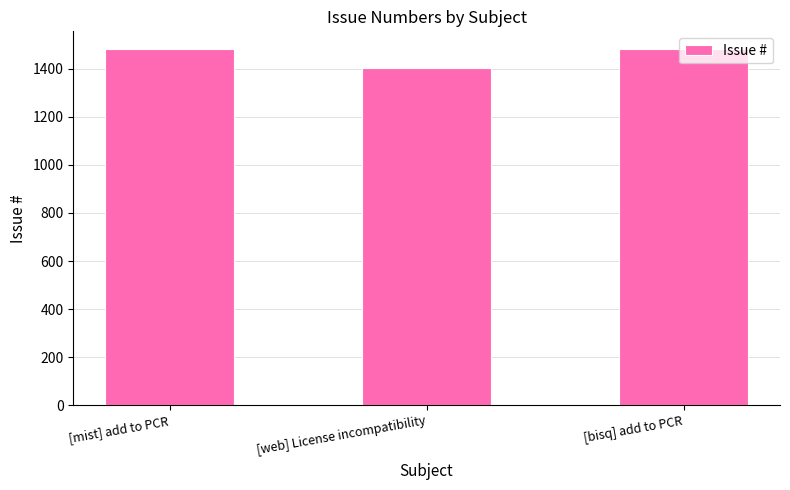

Which has a higher value, [web] License incompatibility or [bisq] add to PCR?

[bisq] add to PCR